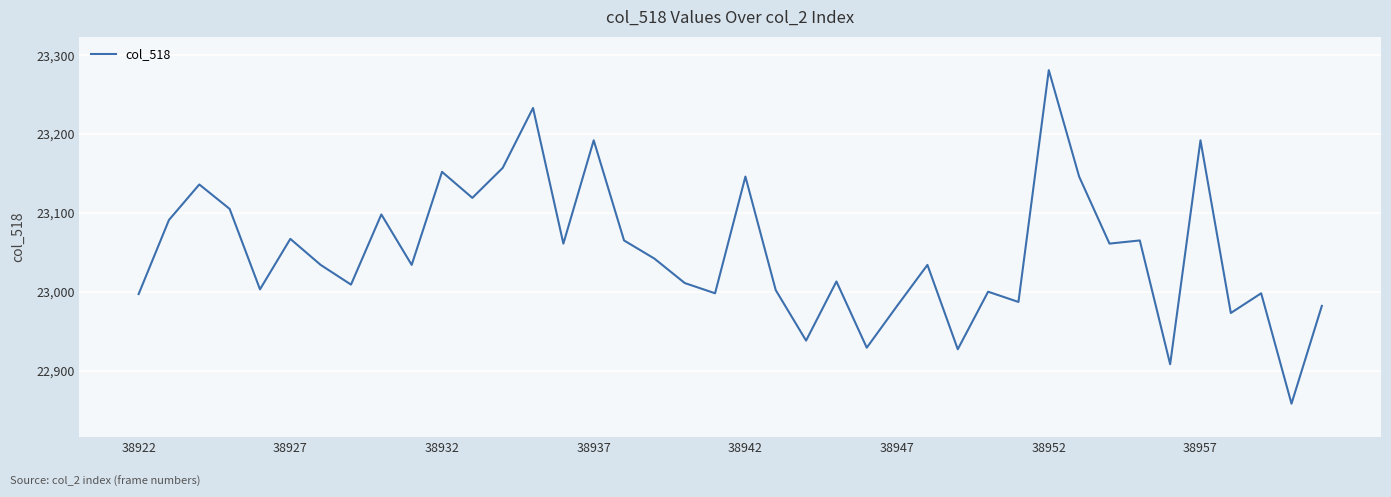

What is the sum of all values?

922026